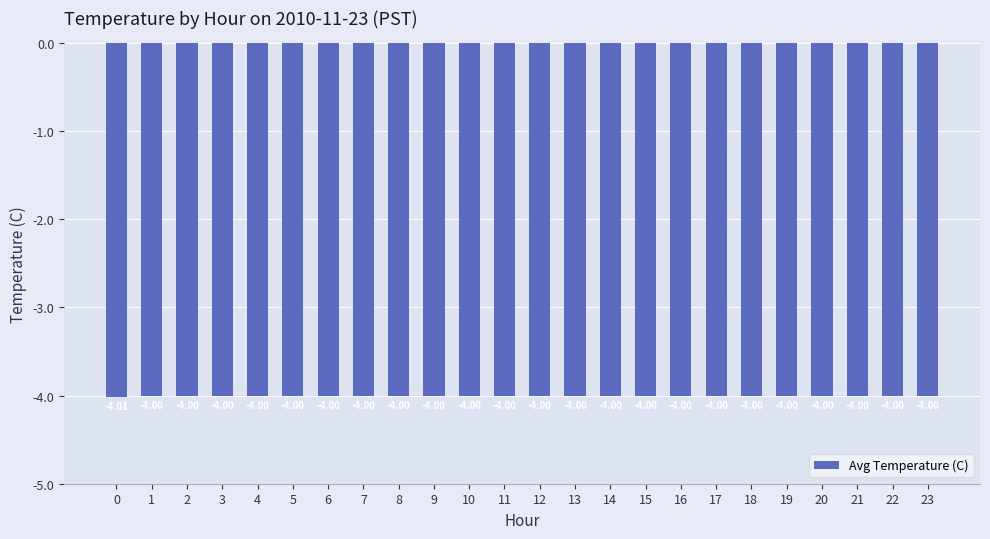

How many series are shown in this chart?

1